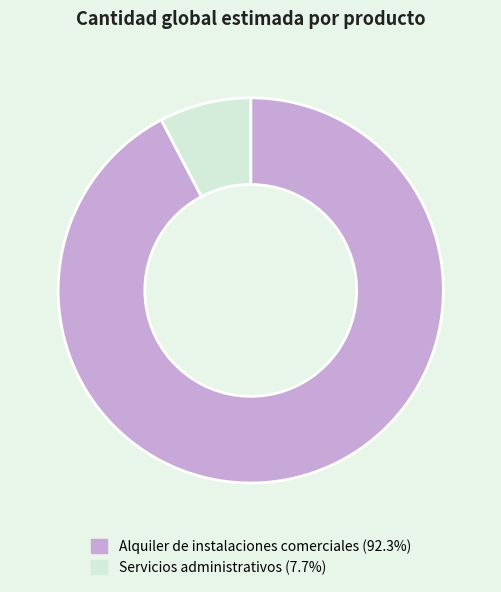

What is the ratio of the value at Alquiler de instalaciones comerciales to the value at Servicios administrativos?

12.0